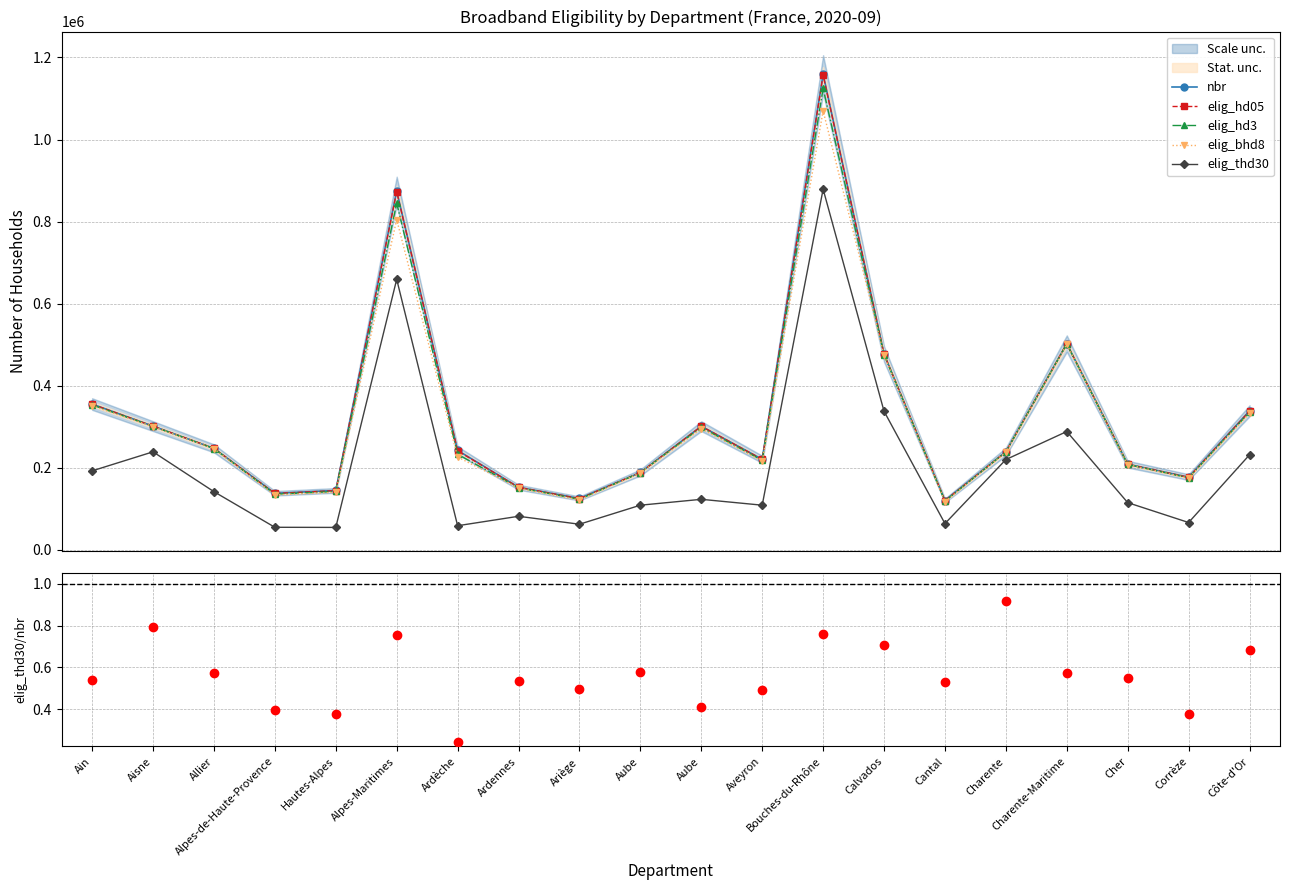

Which series has the largest total across all categories?

nbr